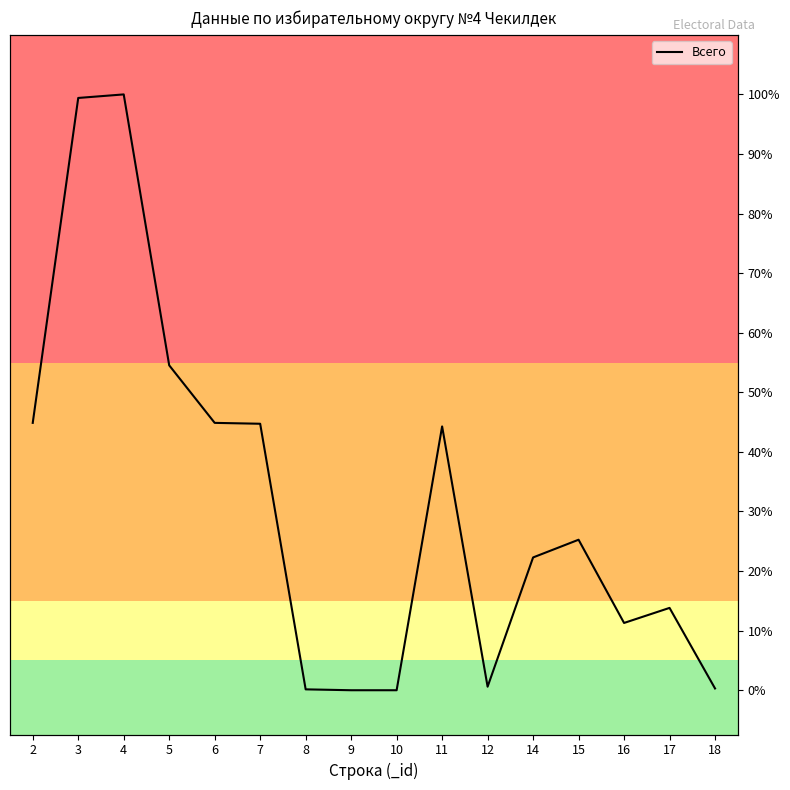

Is it true that the value at 4 is 260?

False